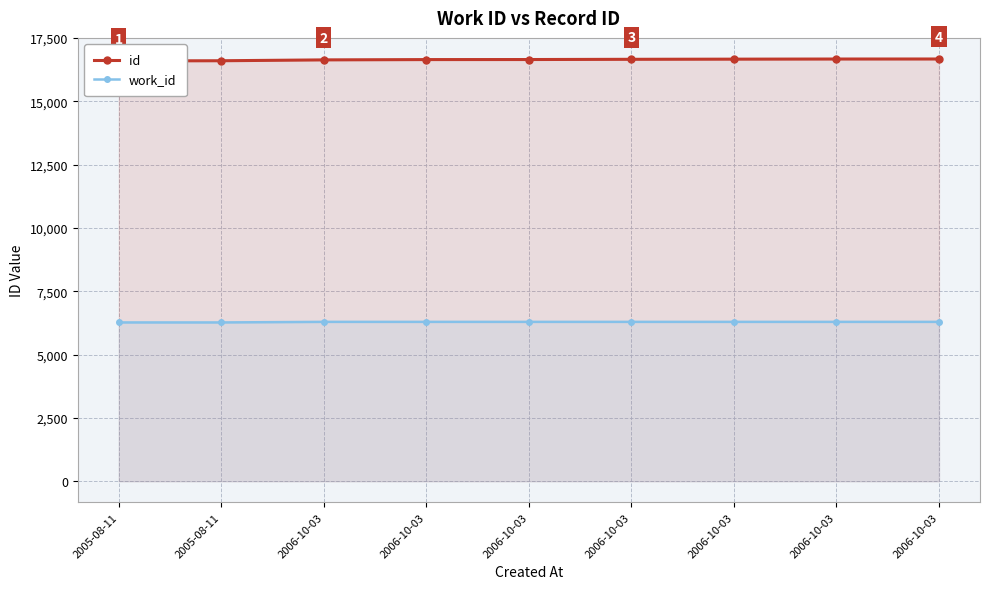

True or false: work_id and id intersect in this chart.

False